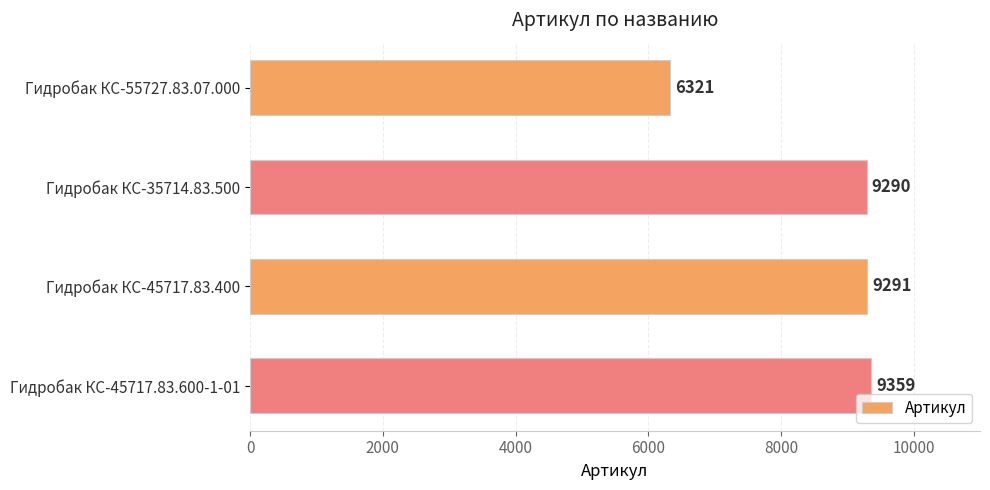

Rank the categories by value from lowest to highest.

Гидробак КС-55727.83.07.000, Гидробак КС-35714.83.500, Гидробак КС-45717.83.400, Гидробак КС-45717.83.600-1-01